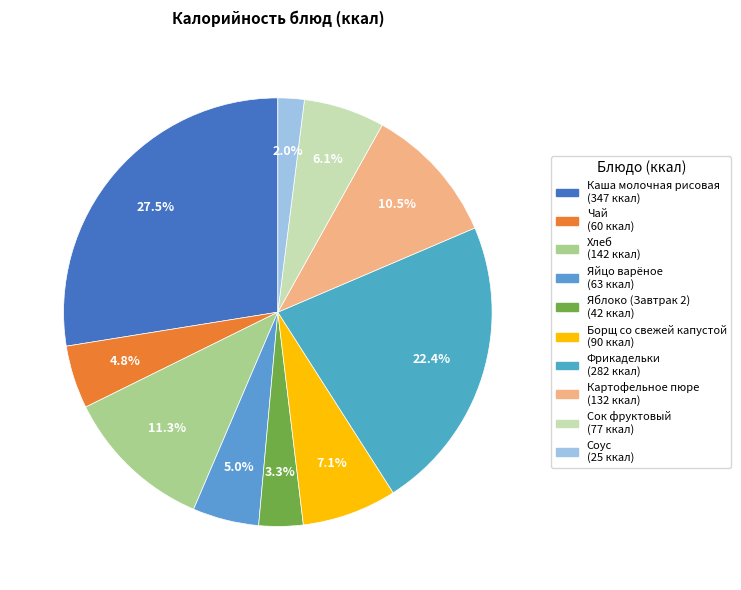

Is it true that Картофельное пюре is 10% of the pie?

True